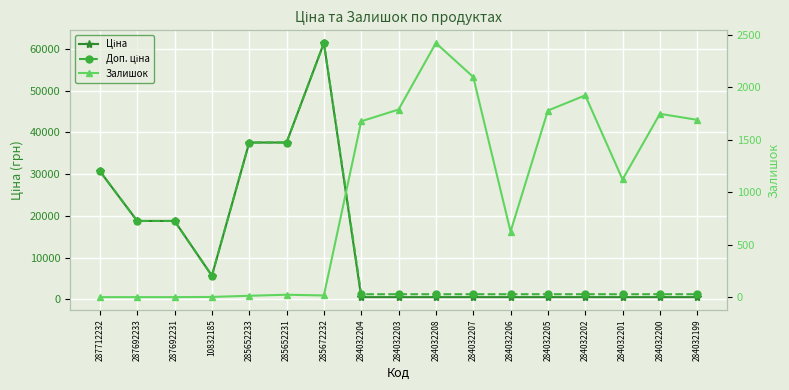

Reading left to right, what are all the values shown in this chart?

Ціна: 287712232=30717.1	287692233=18796.8	287692231=18796.8	10832185=5673.8	285652233=37593.6	285652231=37593.6	285672232=61434.3	284032204=539.0	284032203=539.0	284032208=539.0	284032207=539.0	284032206=539.0	284032205=539.0	284032202=539.0	284032201=539.0	284032200=539.0	284032199=539.0
Доп. ціна: 287712232=30717.1	287692233=18796.8	287692231=18796.8	10832185=5673.8	285652233=37593.6	285652231=37593.6	285672232=61434.3	284032204=1235.4	284032203=1235.4	284032208=1235.4	284032207=1235.4	284032206=1235.4	284032205=1235.4	284032202=1235.4	284032201=1235.4	284032200=1235.4	284032199=1235.4
Залишок: 287712232=0.0	287692233=0.0	287692231=0.0	10832185=2.0	285652233=13.0	285652231=23.0	285672232=16.0	284032204=1674.0	284032203=1786.0	284032208=2419.0	284032207=2096.0	284032206=624.0	284032205=1776.0	284032202=1921.0	284032201=1120.0	284032200=1745.0	284032199=1688.0